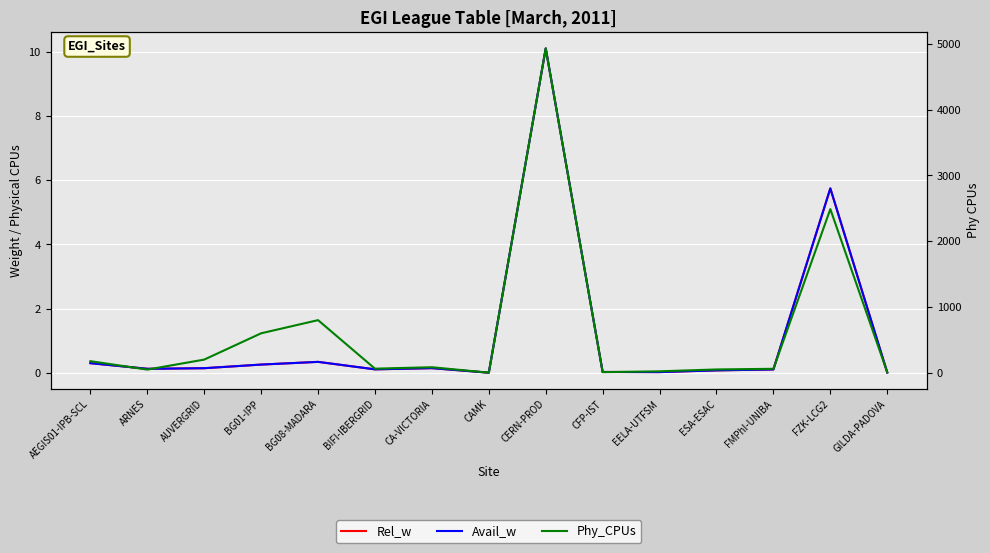

Reading left to right, what are all the values shown in this chart?

Rel_w: AEGIS01-IPB-SCL=0.3	ARNES=0.1	AUVERGRID=0.1	BG01-IPP=0.3	BG08-MADARA=0.3	BIFI-IBERGRID=0.1	CA-VICTORIA=0.1	CAMK=0.0	CERN-PROD=10.1	CFP-IST=0.0	EELA-UTFSM=0.0	ESA-ESAC=0.1	FMPhI-UNIBA=0.1	FZK-LCG2=5.7	GILDA-PADOVA=0.0
Avail_w: AEGIS01-IPB-SCL=0.3	ARNES=0.1	AUVERGRID=0.1	BG01-IPP=0.3	BG08-MADARA=0.3	BIFI-IBERGRID=0.1	CA-VICTORIA=0.1	CAMK=0.0	CERN-PROD=10.1	CFP-IST=0.0	EELA-UTFSM=0.0	ESA-ESAC=0.1	FMPhI-UNIBA=0.1	FZK-LCG2=5.7	GILDA-PADOVA=0.0
Phy_CPUs: AEGIS01-IPB-SCL=176.0	ARNES=48.0	AUVERGRID=200.0	BG01-IPP=600.0	BG08-MADARA=800.0	BIFI-IBERGRID=62.0	CA-VICTORIA=84.0	CAMK=1.0	CERN-PROD=4932.0	CFP-IST=9.0	EELA-UTFSM=22.0	ESA-ESAC=50.0	FMPhI-UNIBA=60.0	FZK-LCG2=2488.0	GILDA-PADOVA=7.0